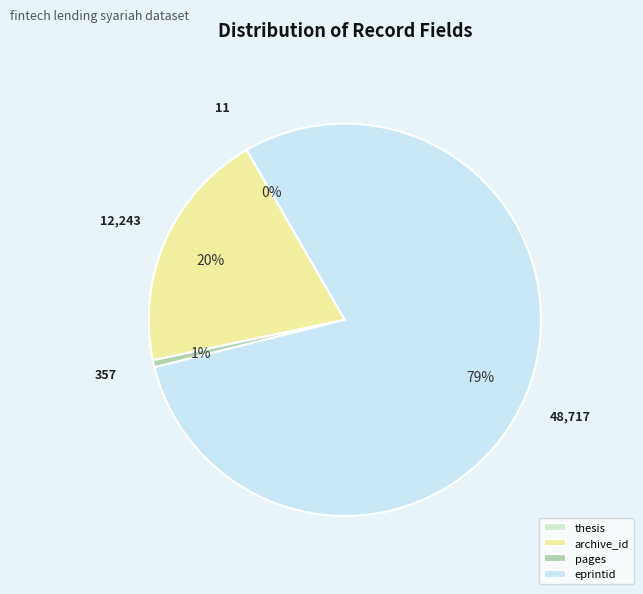

Does any single category account for the majority?

Yes